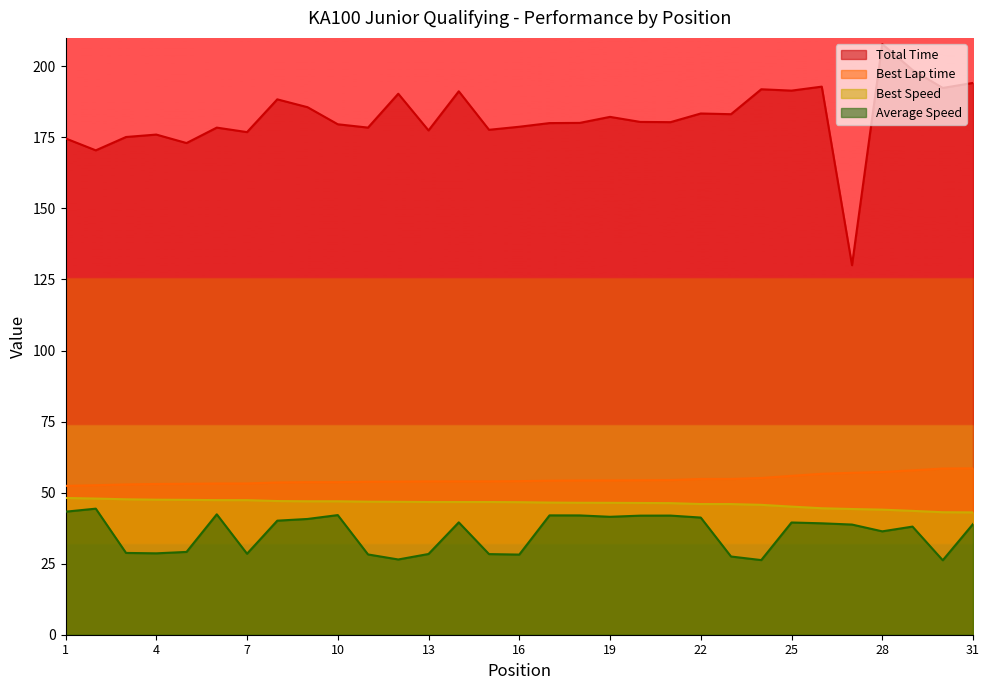

The value of Best Speed at 23 is 73.7. True or false?

False